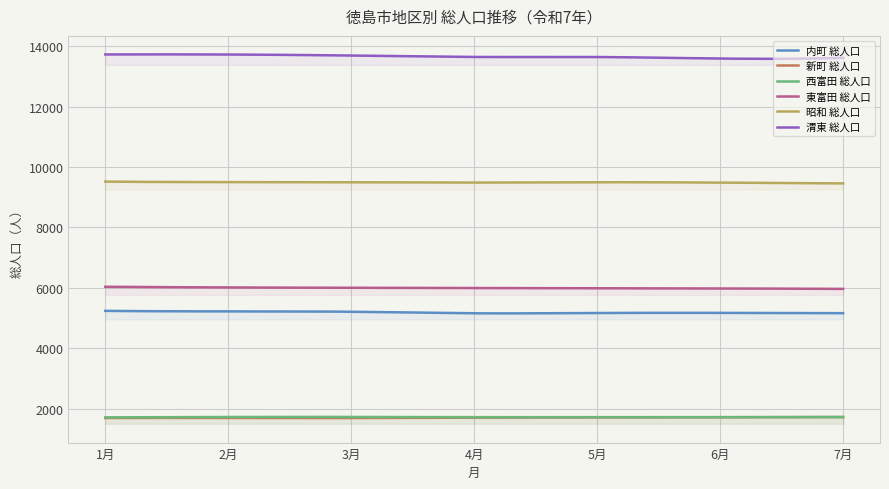

Is it true that 渭東 総人口 equals 6724 at 7月?

False